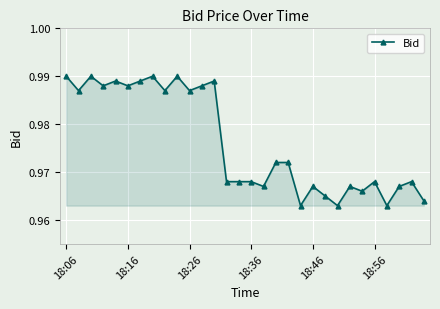

How many values are between 0 and 1?

30